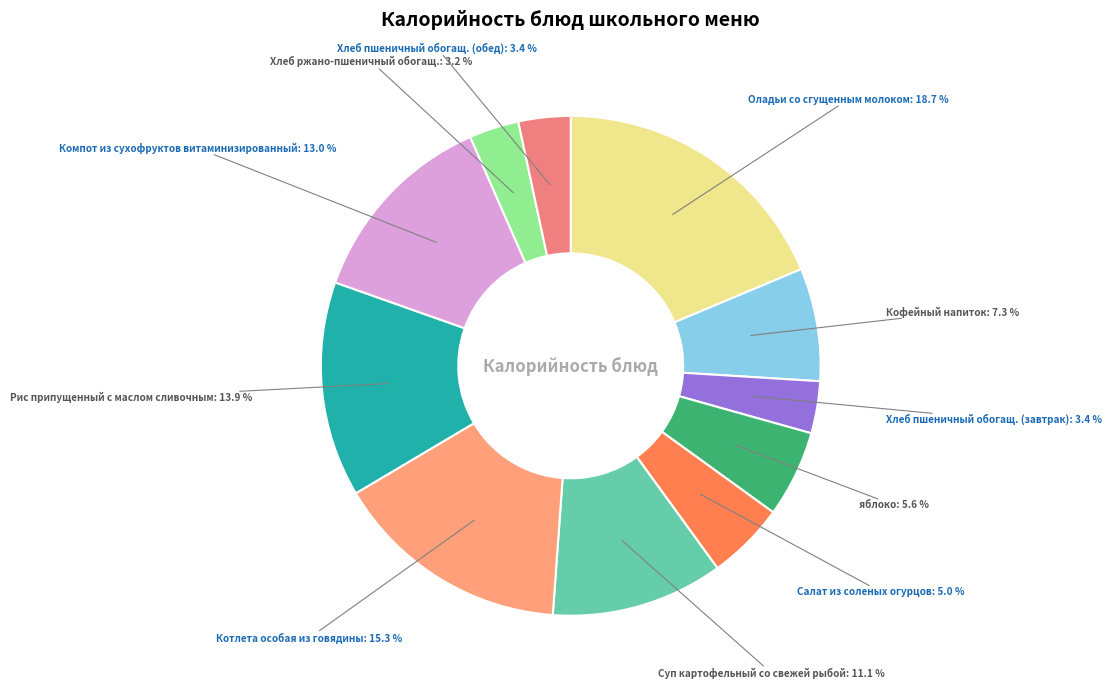

Is there any slice that represents more than half of the pie?

No